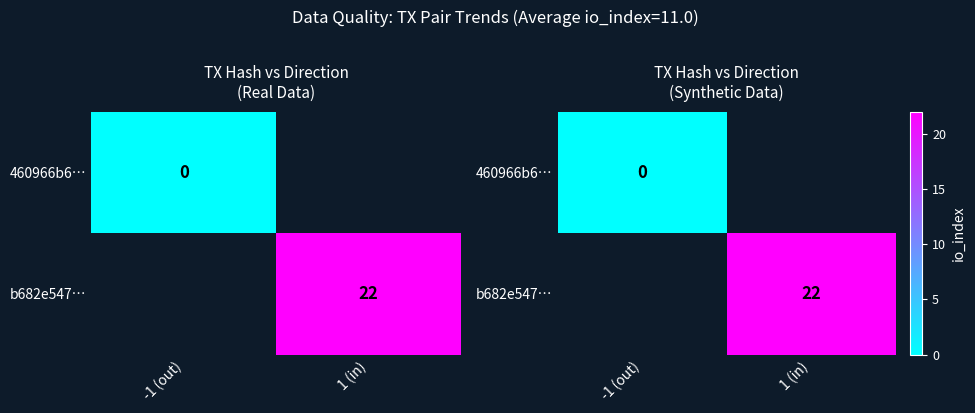

Is the value of 460966b6… at -1 (out) greater than the value of b682e547… at -1 (out)?

No